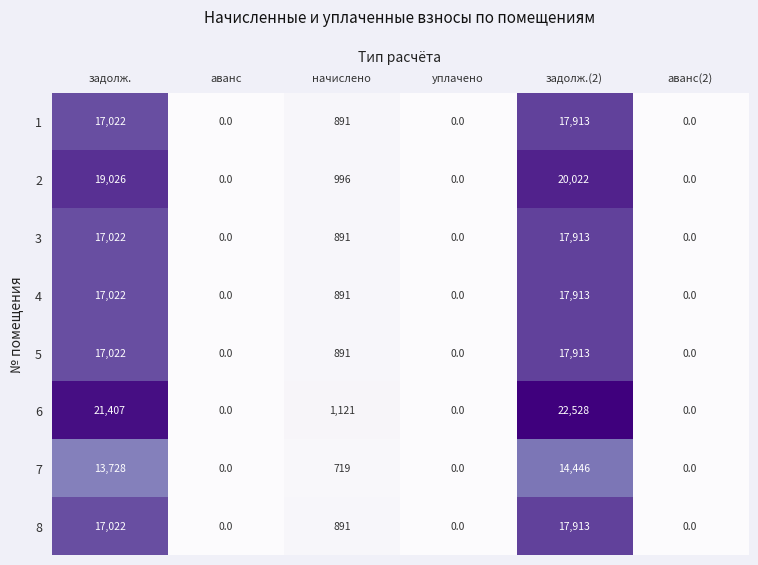

True or false: 5 has a value of 891 at начислено.

True